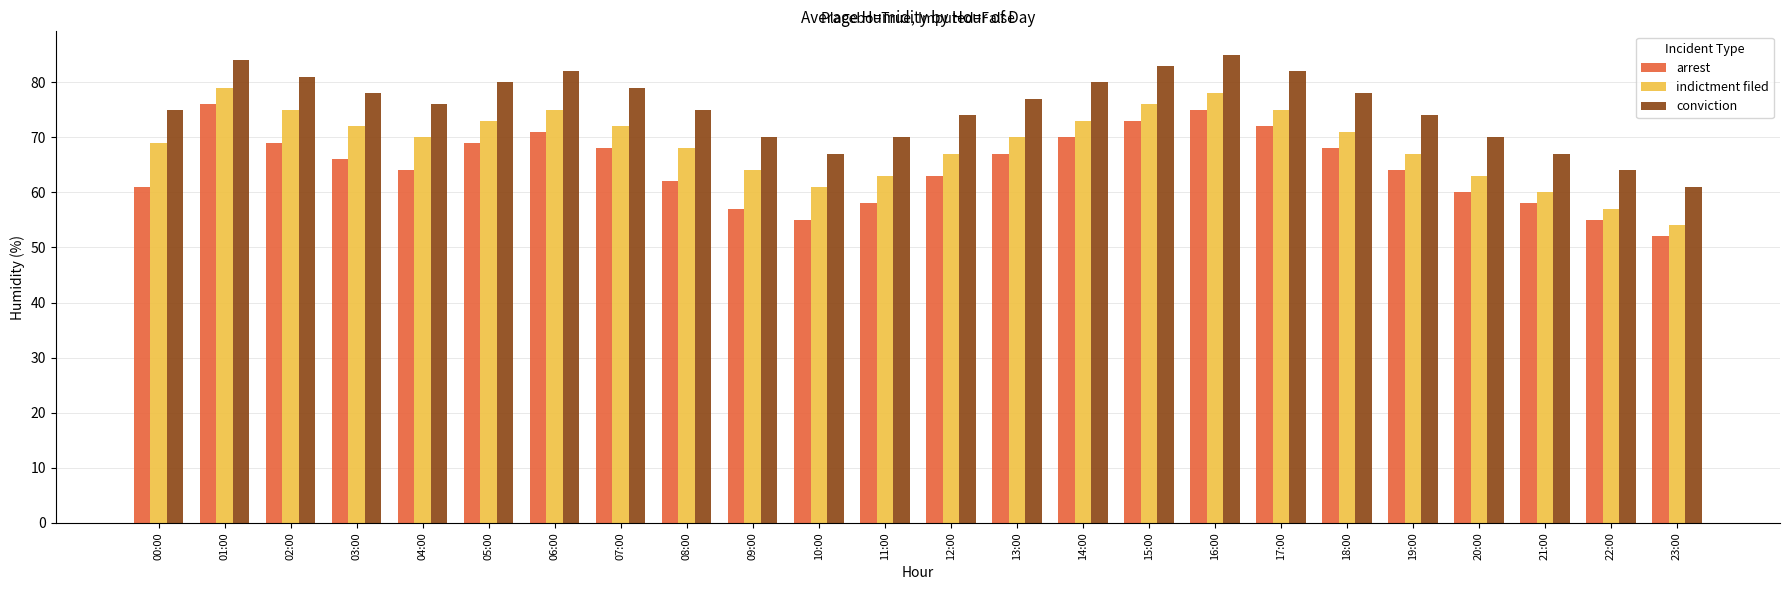

How many categories are shown in the chart?

24